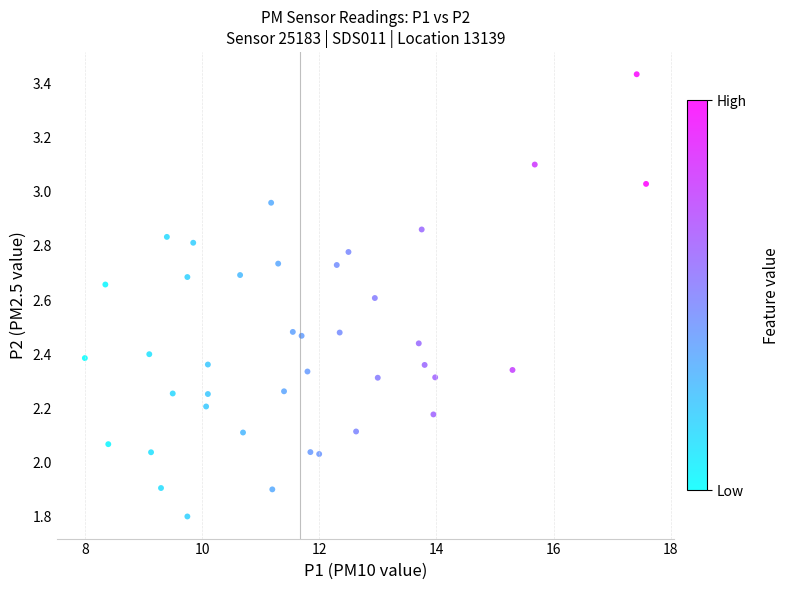

What is the range of Y values (max minus min)?

1.6